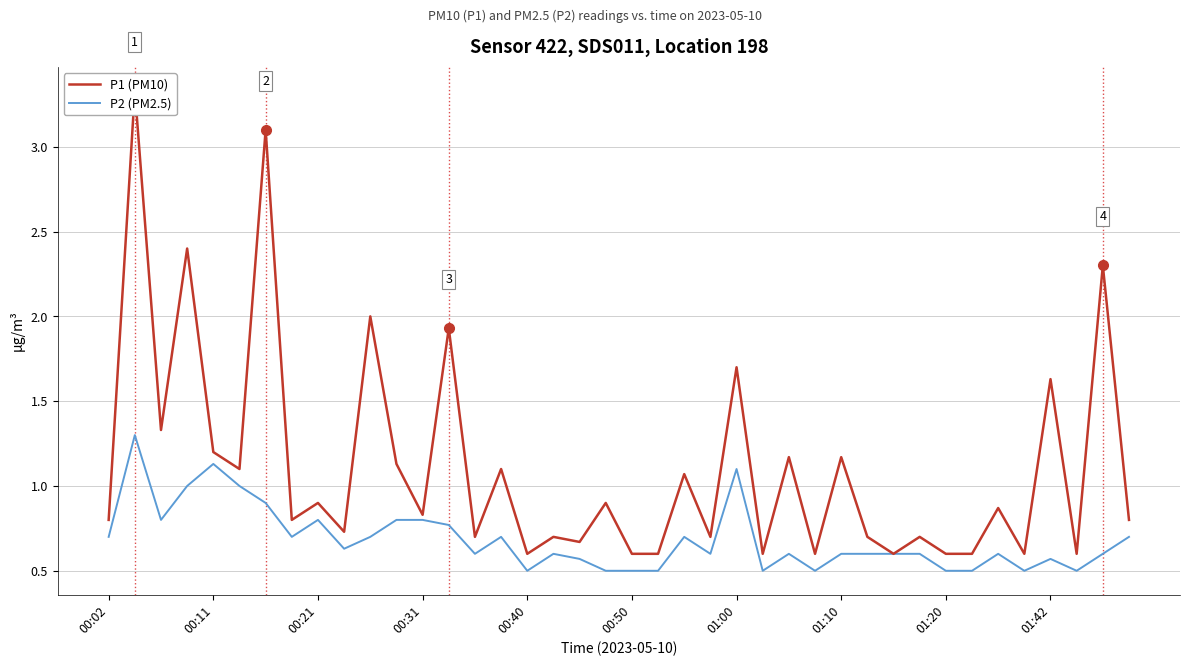

What is the difference between the second highest and second lowest values in the P1 (PM10) series?

2.5